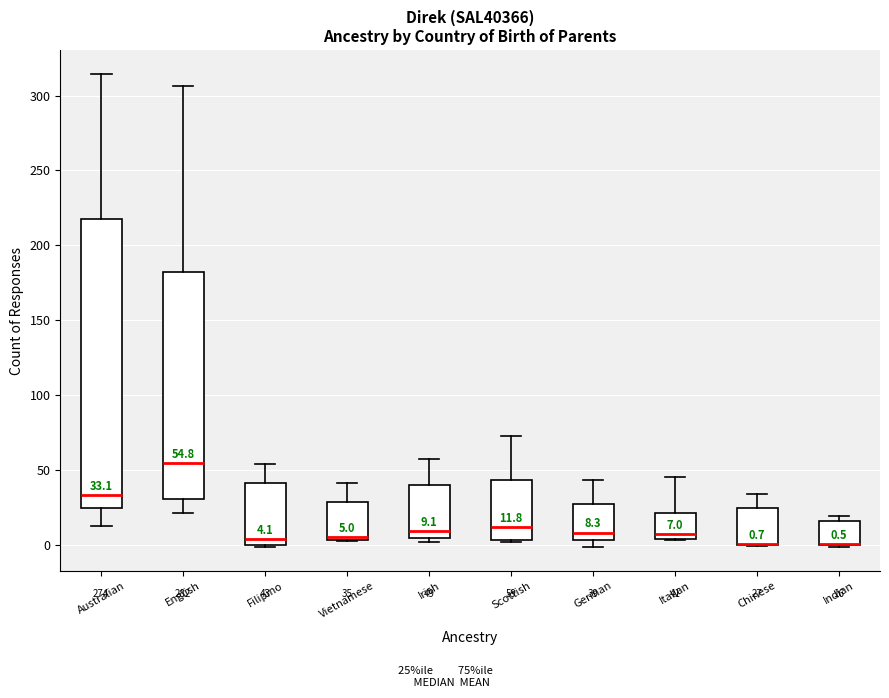

Comparing the boxes themselves (not the whiskers), which one is the tallest?

Australian